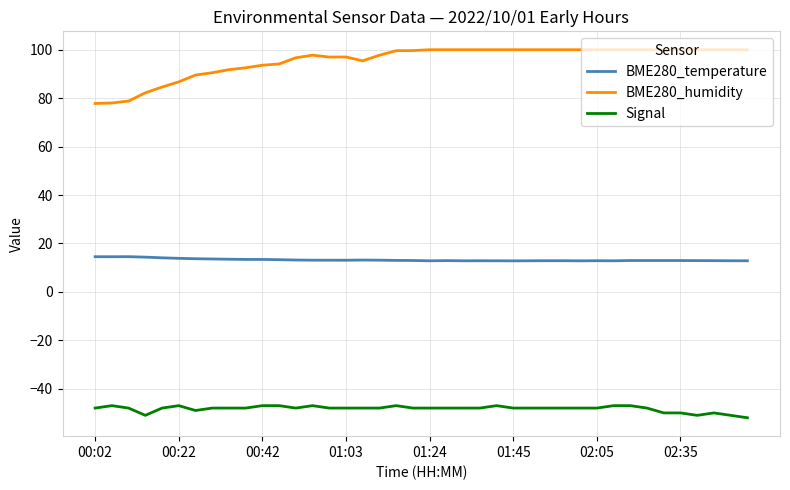

Which series has the largest range (max minus min)?

BME280_humidity